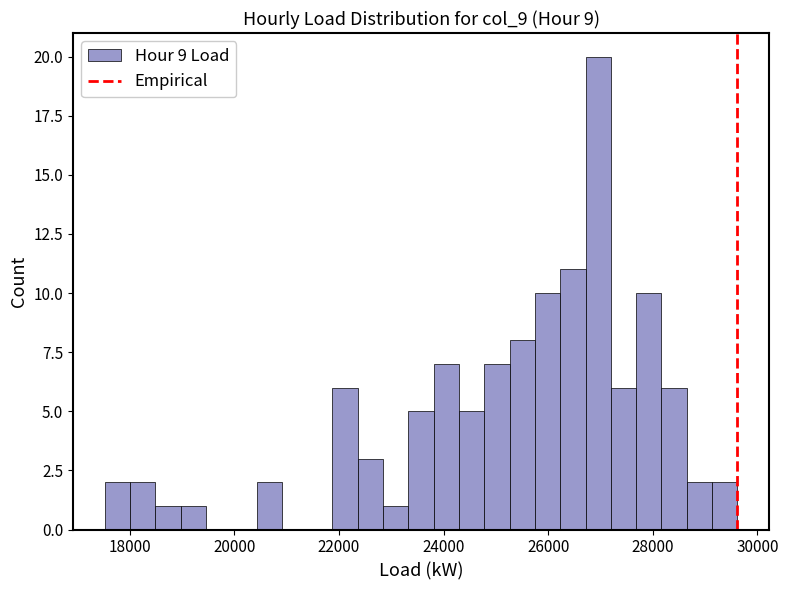

Read against the x-axis, roughly where is the centre of the tallest bar?

27000